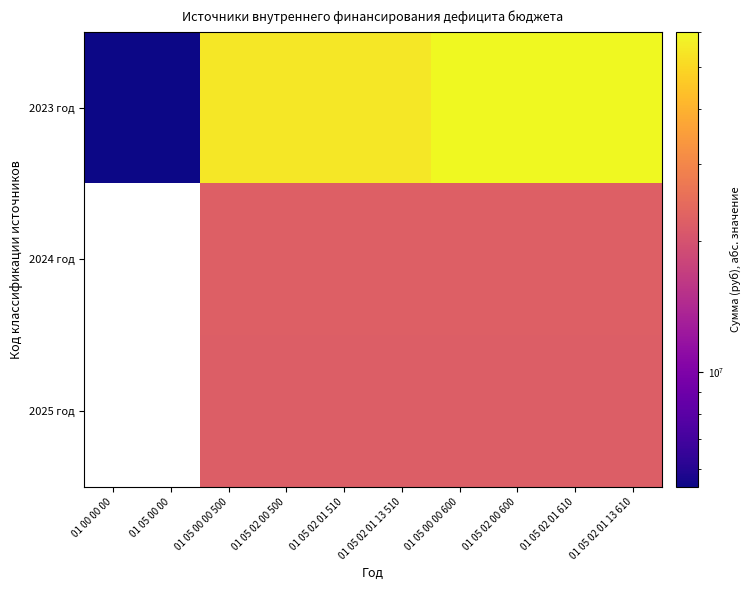

Which series changed the most between 01 05 02 01 13 510 and 01 05 02 01 13 610?

2023 год